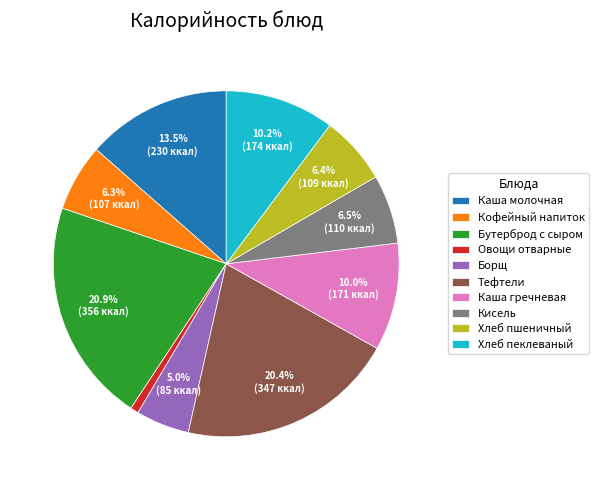

Is the sum of Тефтели and Овощи отварные greater than half?

No